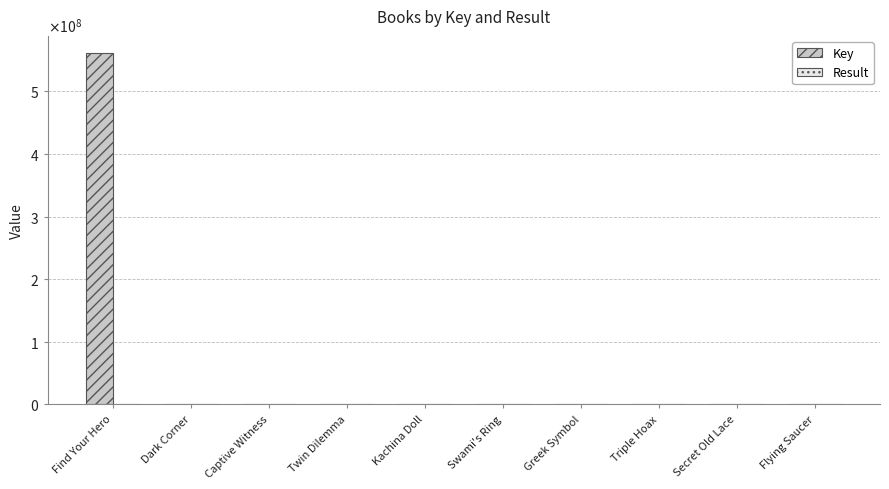

Are the bars horizontal?

No